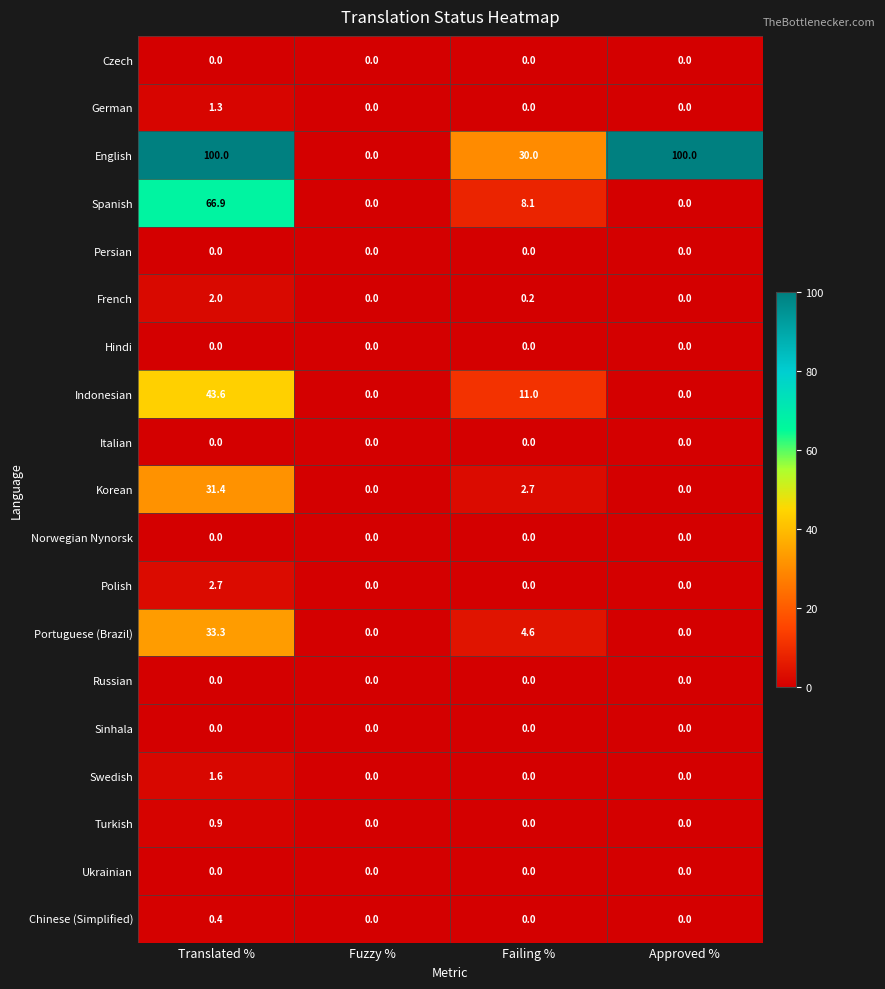

Between Failing % and Approved %, which series saw the biggest shift?

English